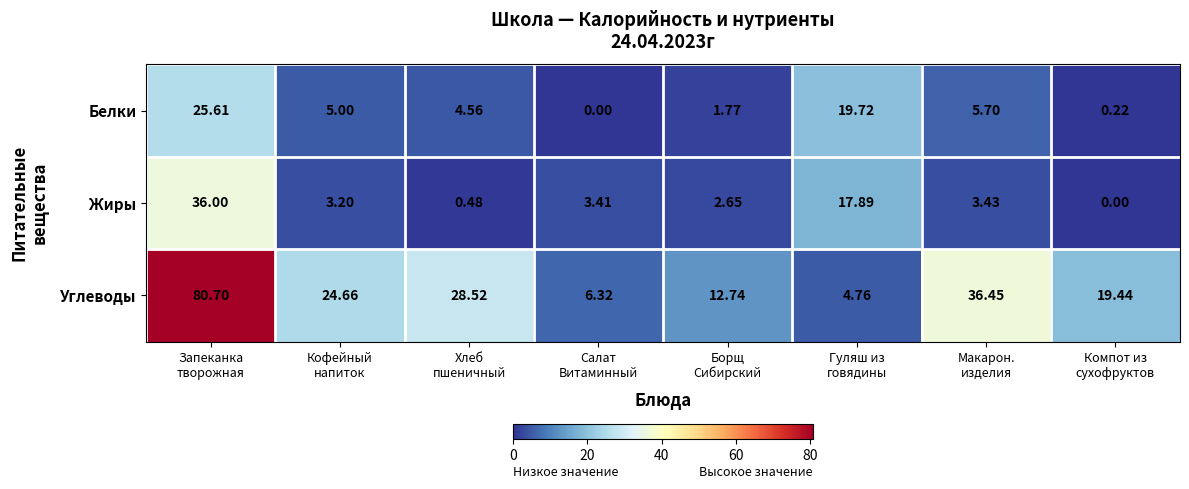

Which series has the largest range (max minus min)?

Углеводы